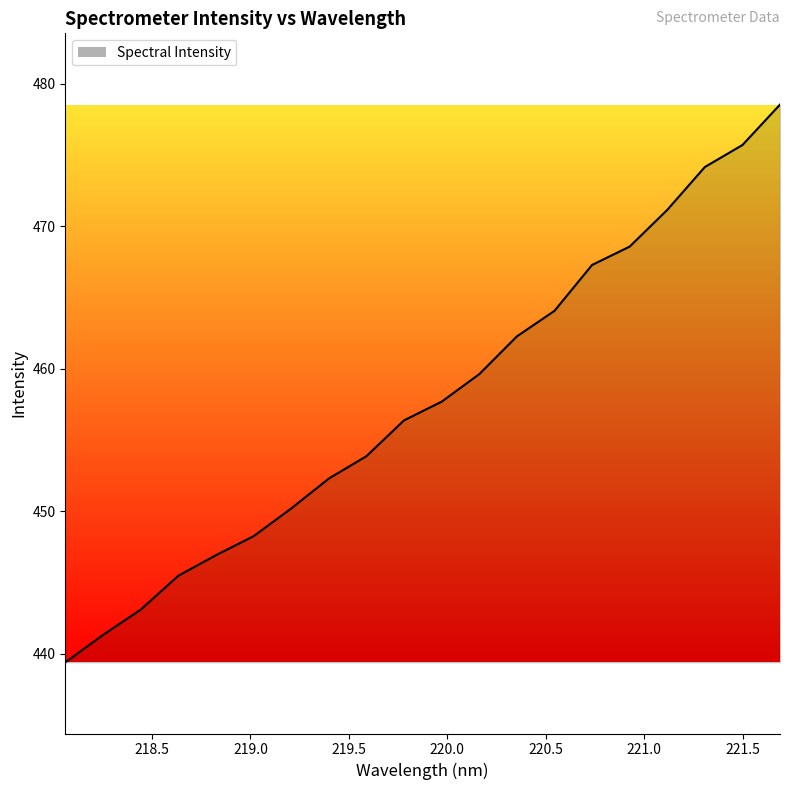

What is the difference between the second highest and minimum values?

36.3